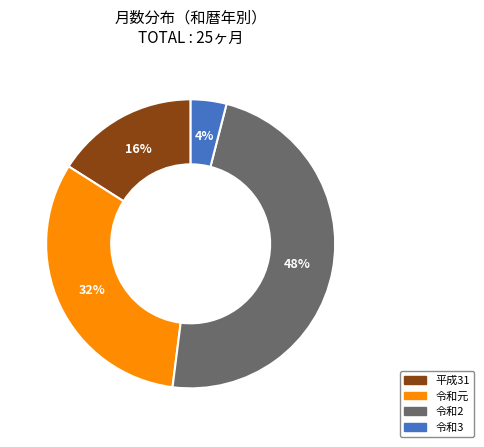

Does any single category account for the majority?

No